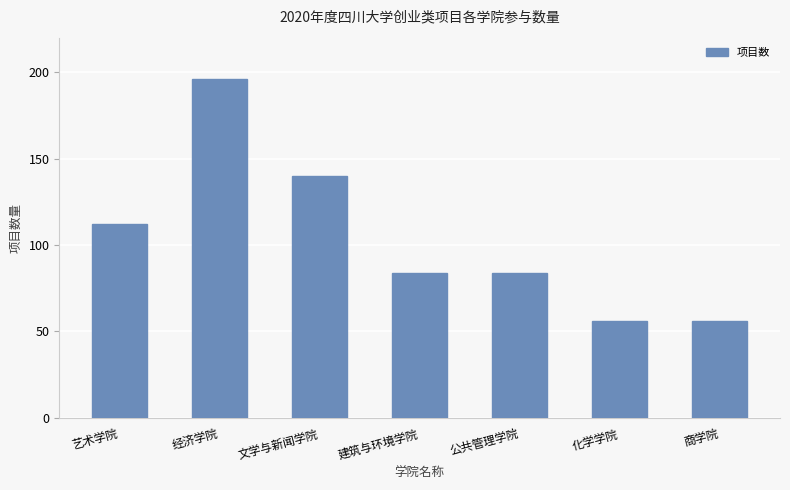

What position from the left is 建筑与环境学院?

4